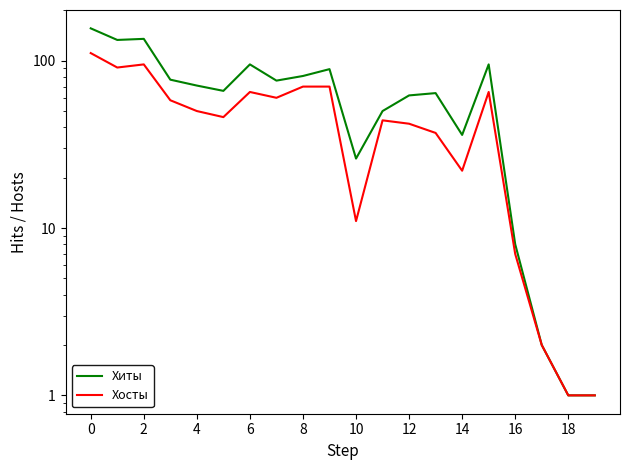

What is the sum of all Хосты values?

948